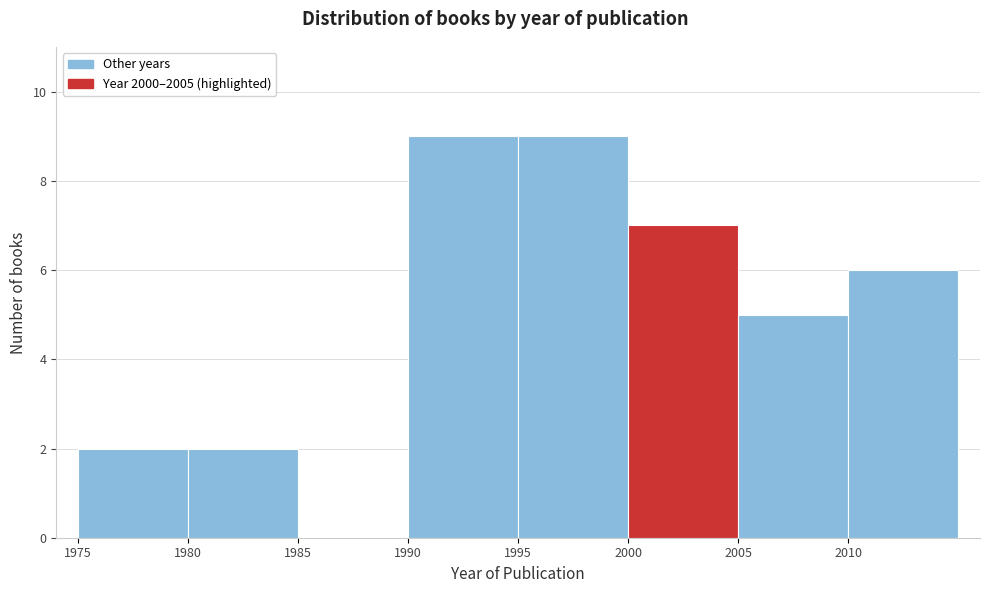

What is the height of the bar covering 1995 to 2000 on the x-axis? The values are not printed on the chart, so give them approximately, as read against the axis.

9